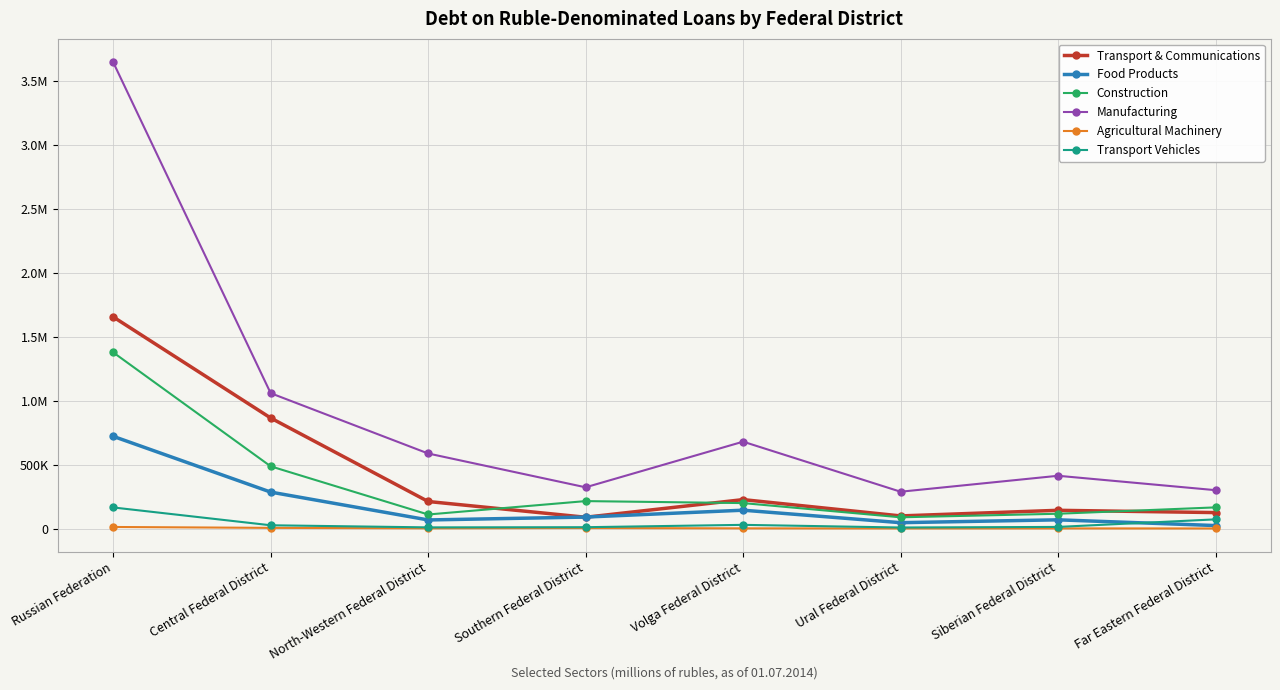

Reading right to left, transcribe all the data shown in this chart.

Transport & Communications: 124463	142300	98450	225890	88011	211164	864120	1654437
Food Products: 23058	67890	45600	143200	89437	66867	284706	720658
Construction: 165147	115400	87600	198750	214296	109559	486248	1377005
Manufacturing: 299698	412300	287600	678900	322104	586508	1058066	3645576
Agricultural Machinery: 352	780	450	1200	3679	1534	4981	11976
Transport Vehicles: 71522	12400	7800	28600	10223	8814	25295	164654